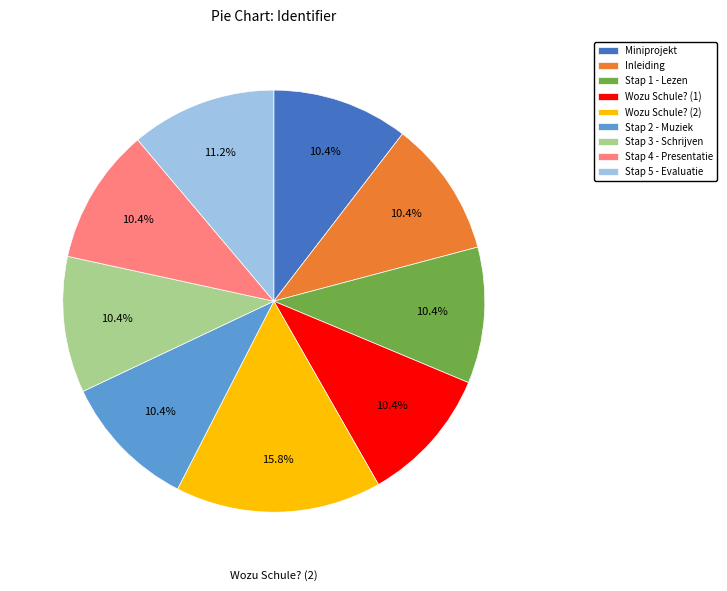

How many segments does this pie chart have?

9